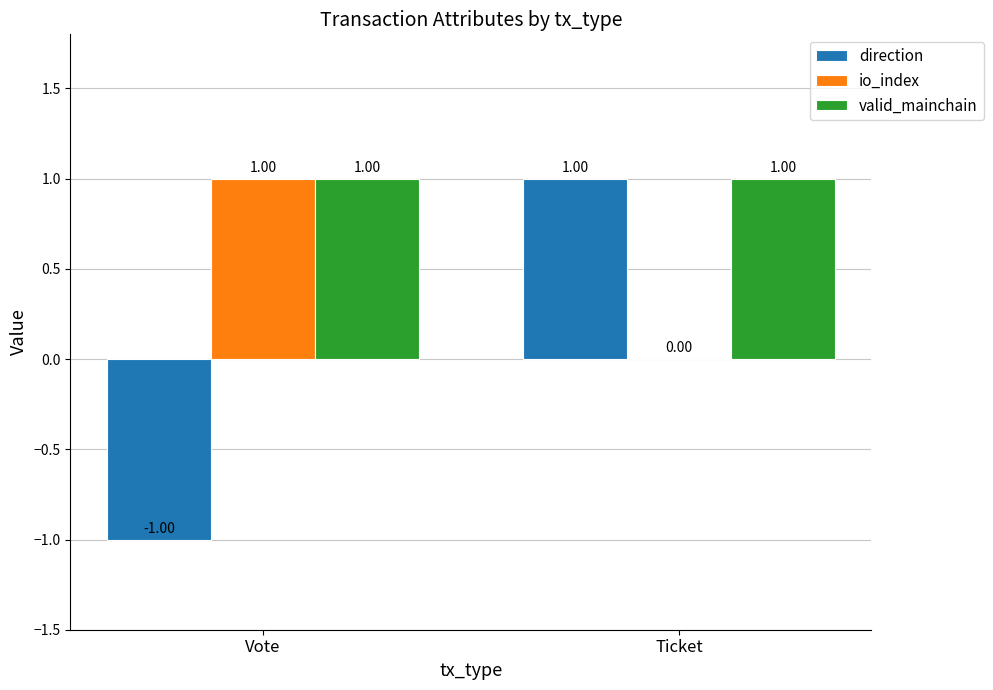

Where is io_index nearest to the value 0?

Ticket